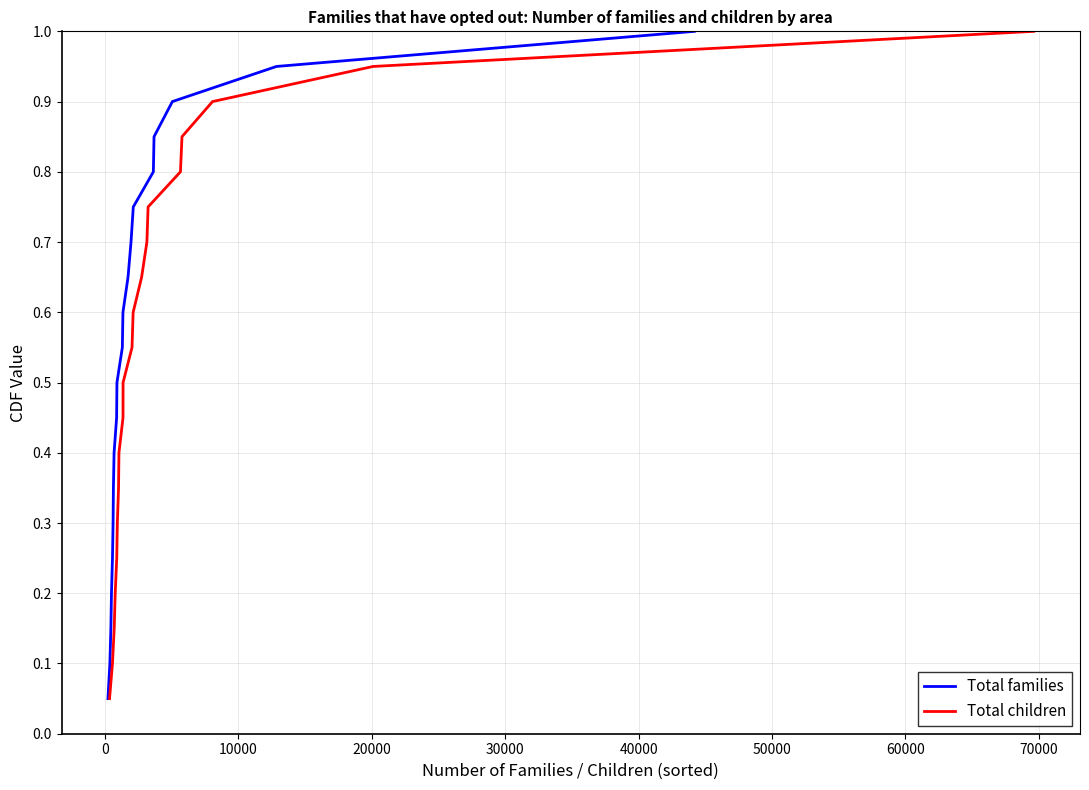

Does the chart display data point markers on the line(s)?

No